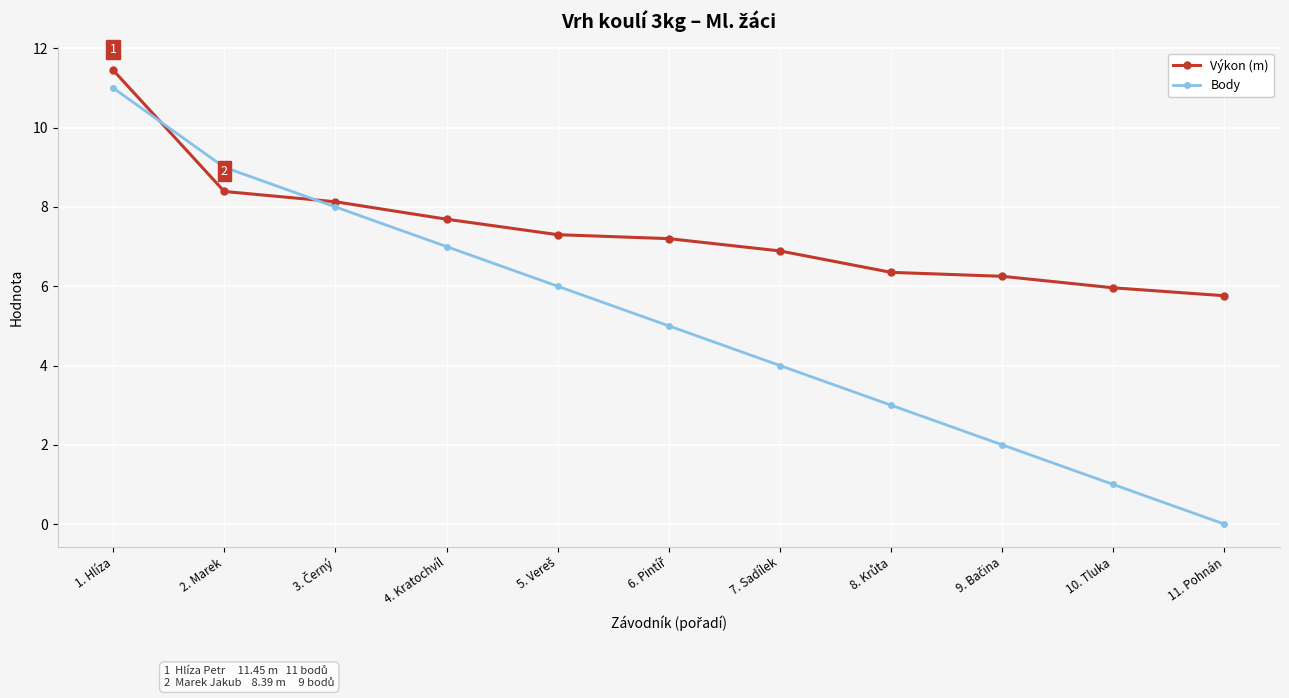

What is the label of the 1st point from the right?

11. Pohnán